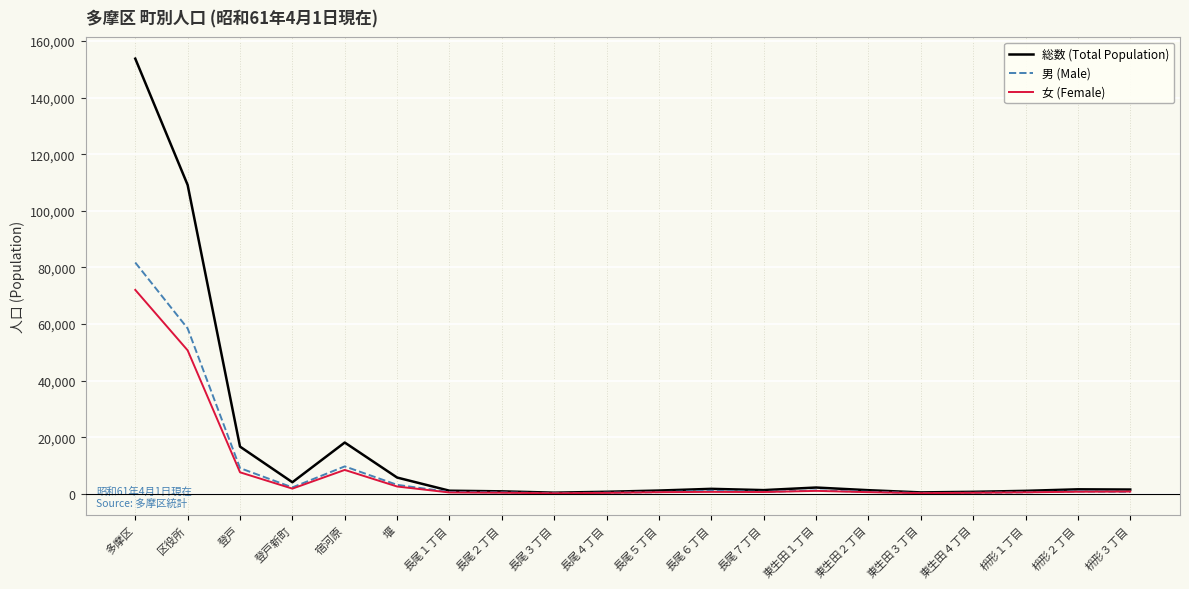

Where does the 女 (Female) series first go above 681?

多摩区